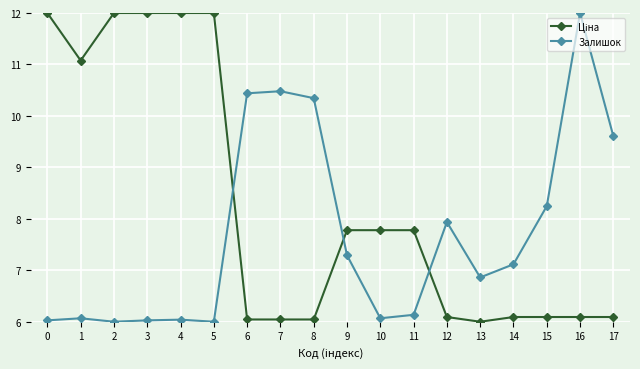

What is the value of the Залишок point at the 9th from the left?

10.3